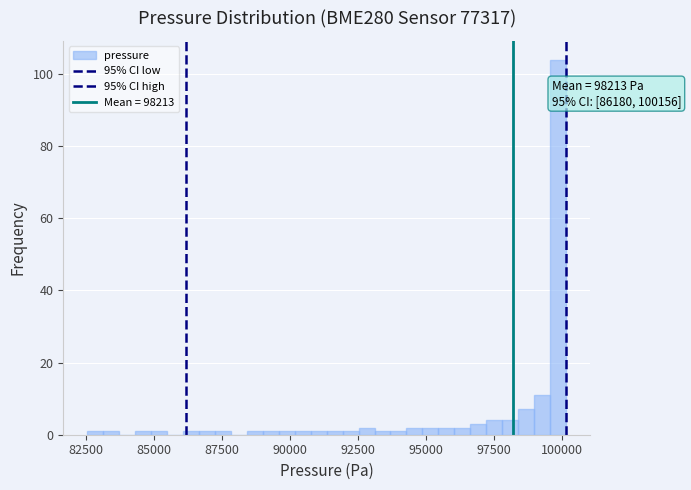

Around what value on the x-axis is the tallest bar? Give the approximate position of its centre, as read against the axis.

100000